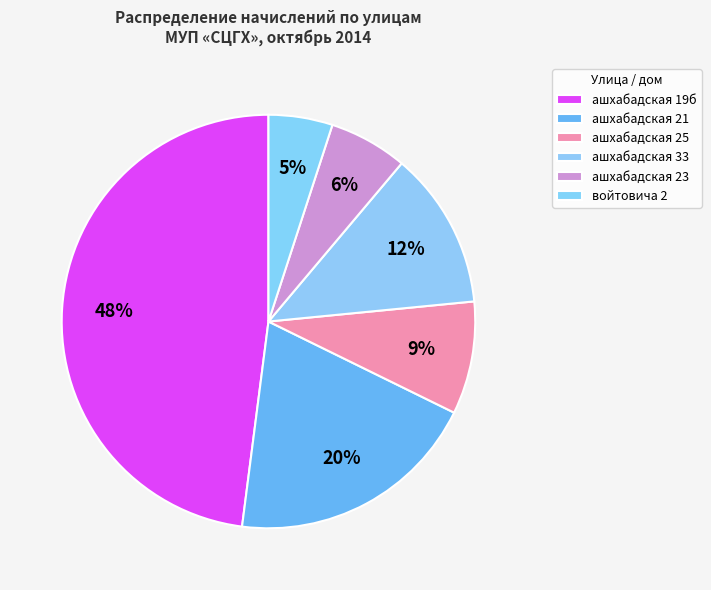

What percentage is NOT represented by ашхабадская 23?

94.3%